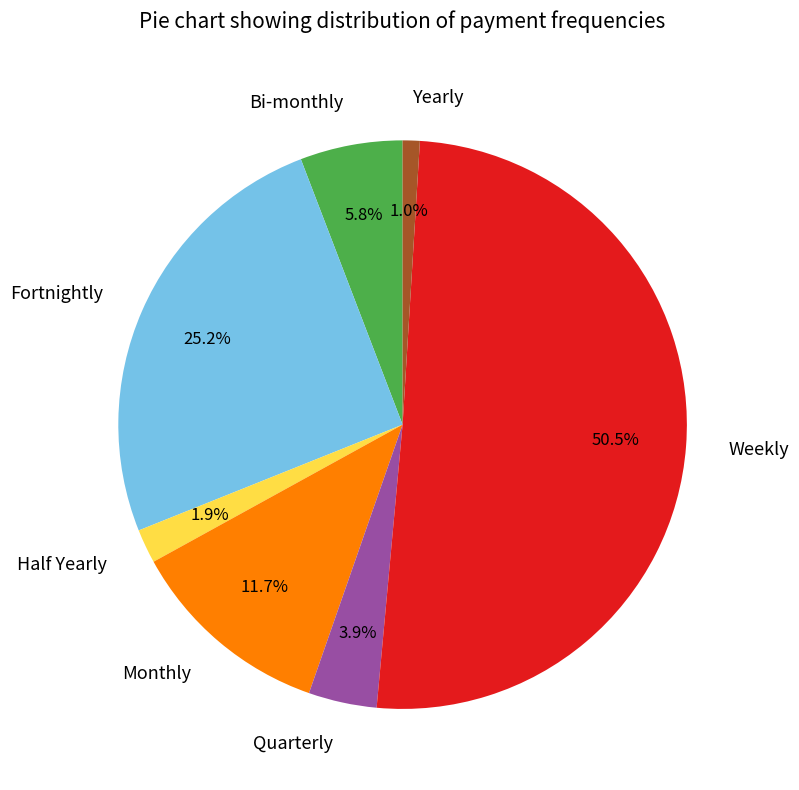

Is it true that Weekly is 60% of the pie?

False